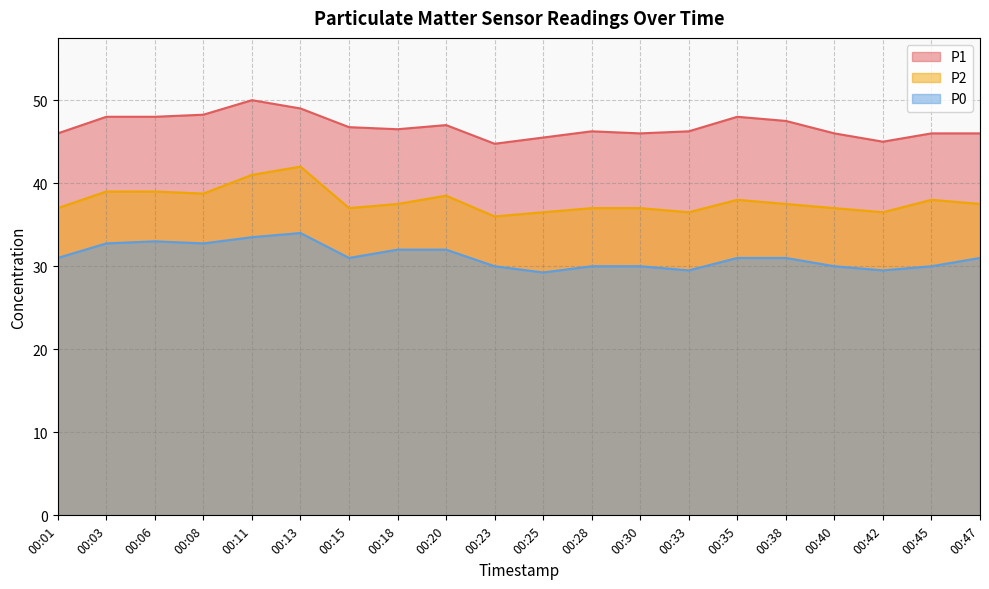

What is the total value across all series at 00:20?

117.5